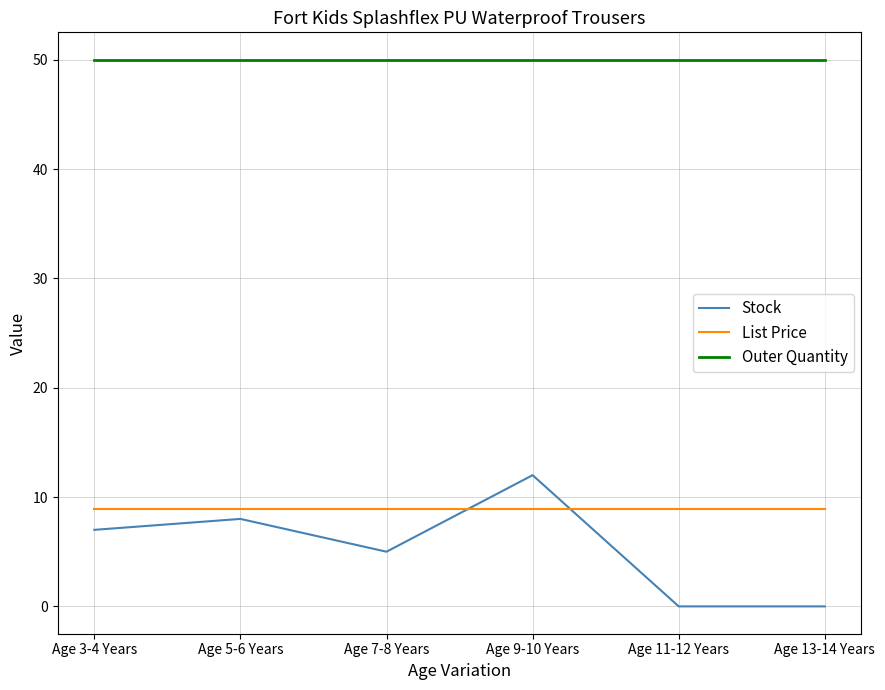

True or false: Outer Quantity has a value of 10.8 at Age 3-4 Years.

False